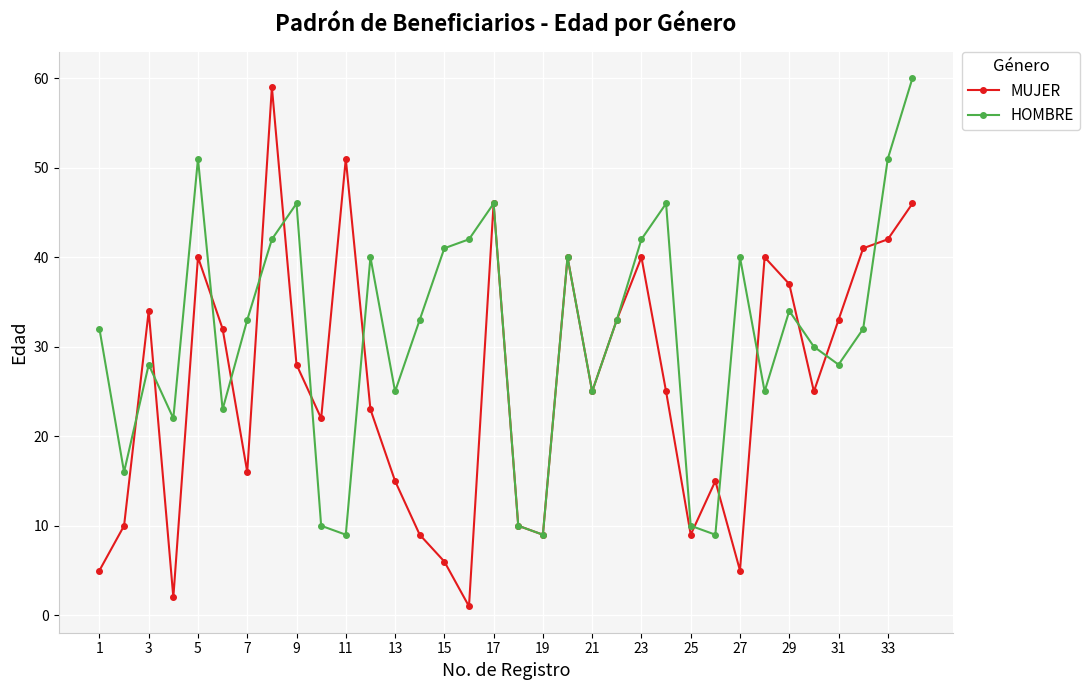

What is the maximum value for MUJER?

59